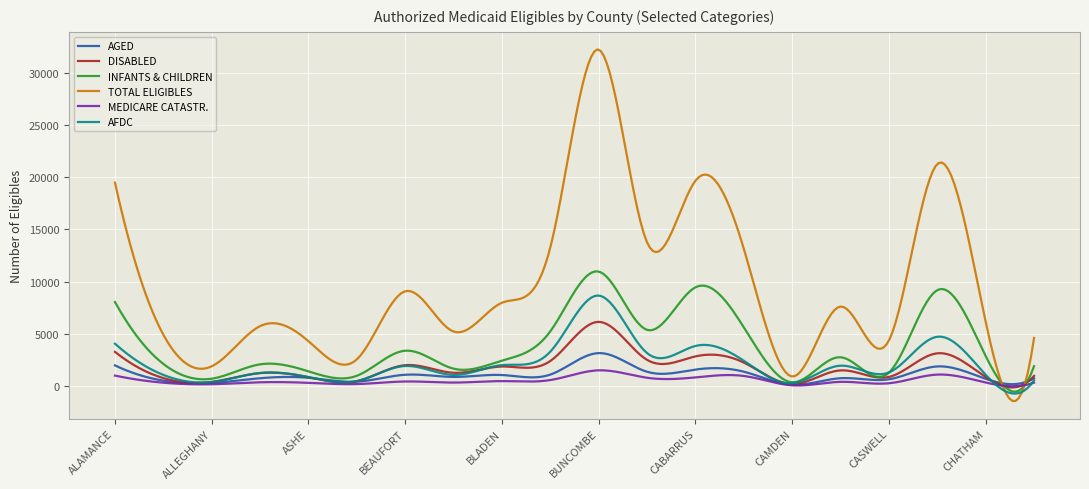

Which series has the largest total across all categories?

TOTAL ELIGIBLES